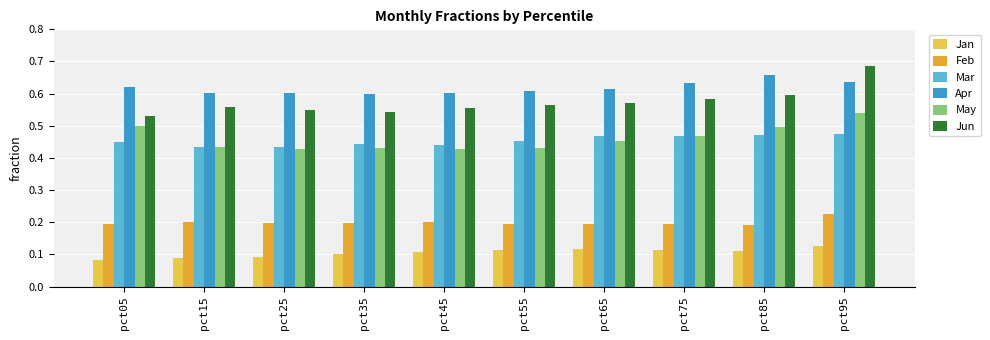

At how many categories does at least one series exceed 0?

10